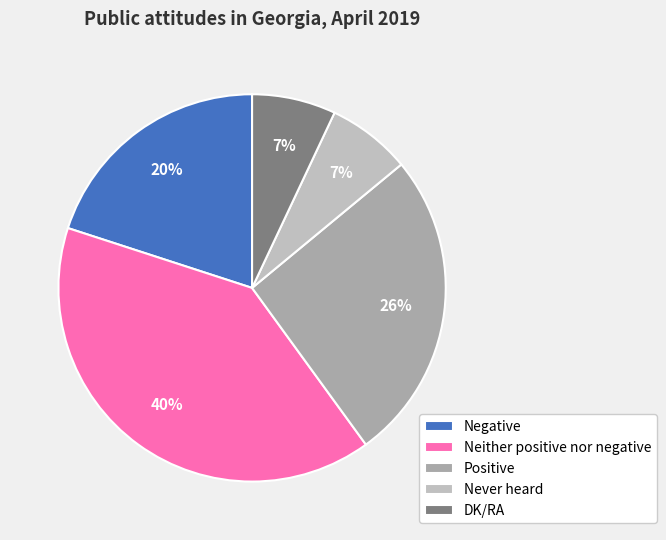

Count the number of slices in the pie.

5